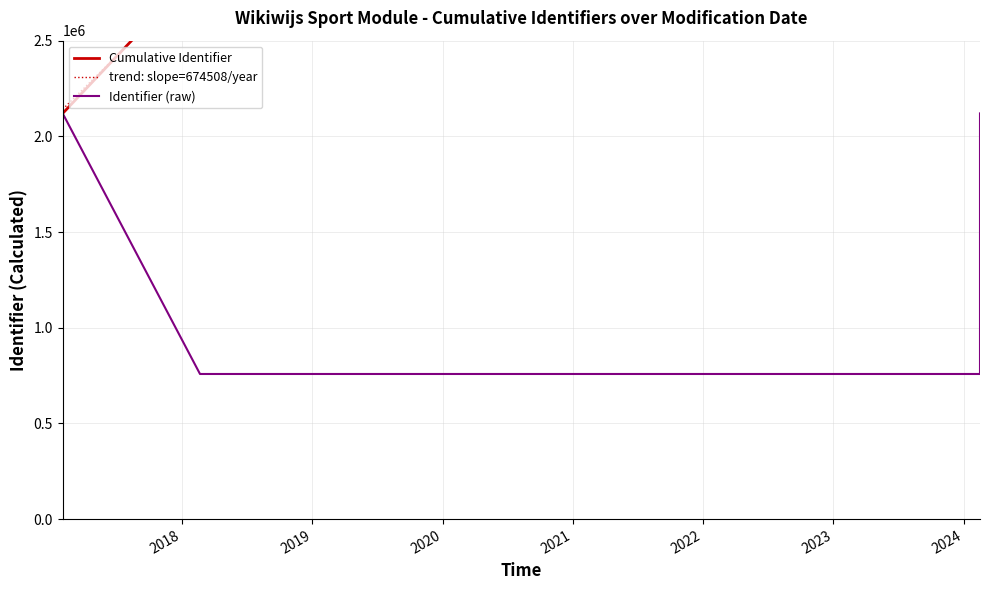

True or false: there are more than 1 points higher than both neighbors.

False